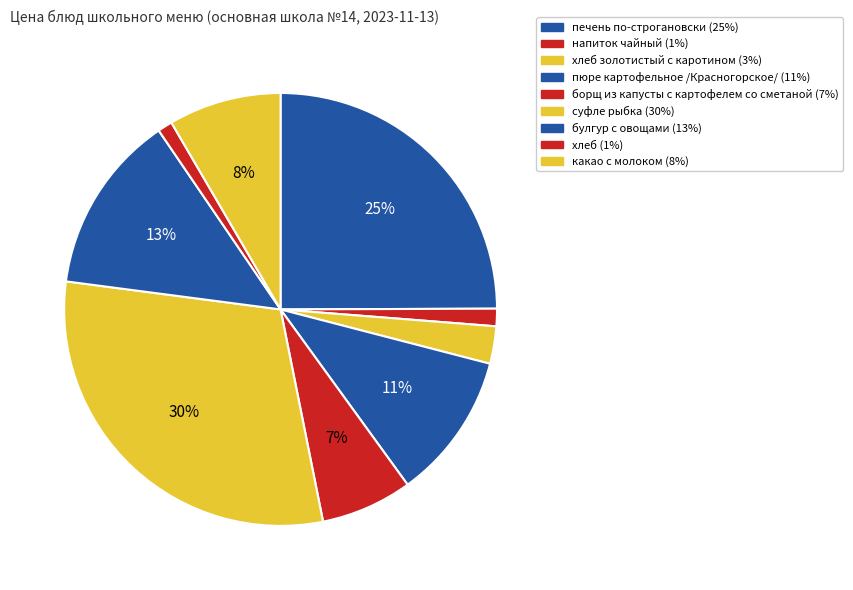

What is the smallest slice in the pie chart?

хлеб